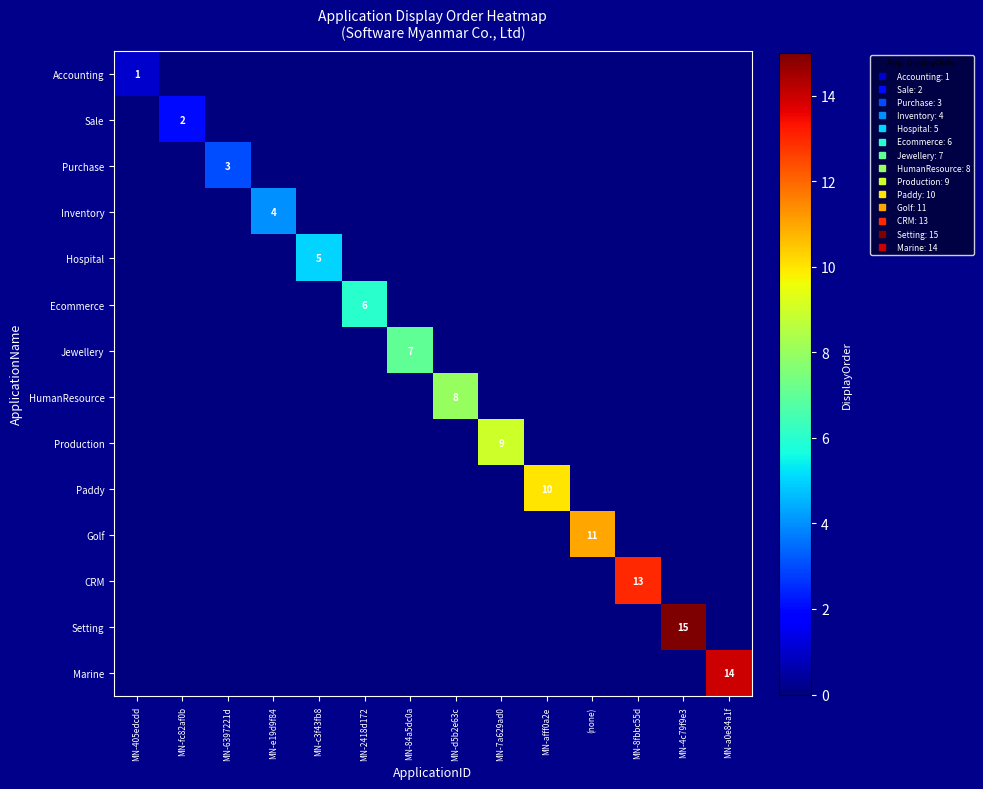

The value of Purchase at MN-e19d9f84 is -2. True or false?

False